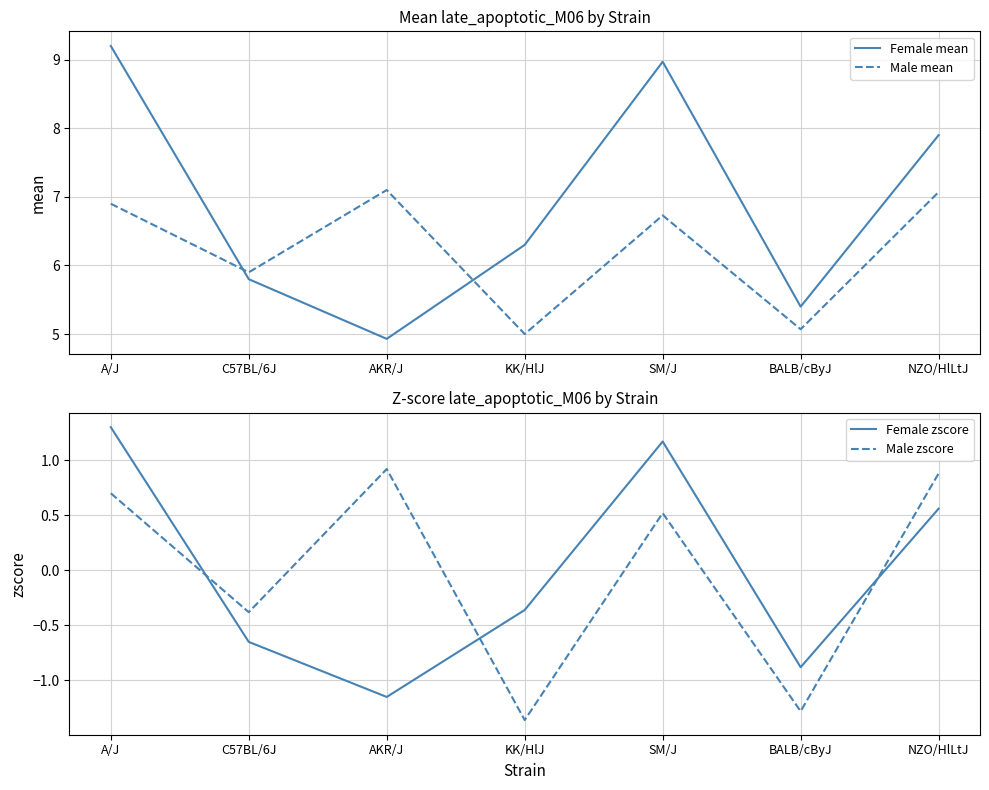

How many Male zscore values are between -1 and 0?

1